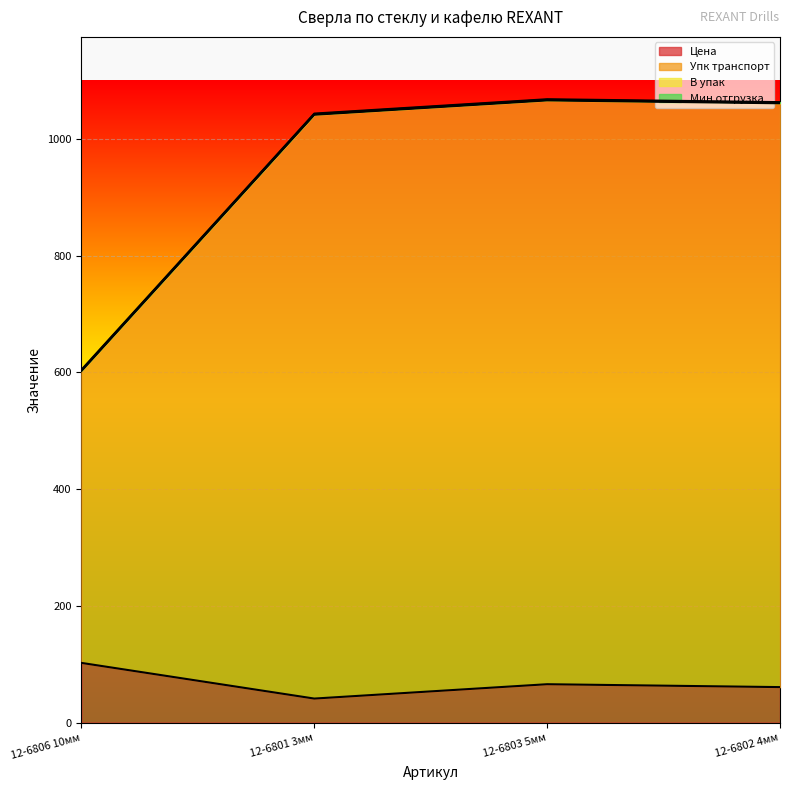

What is the minimum value shown in the chart?

41.2